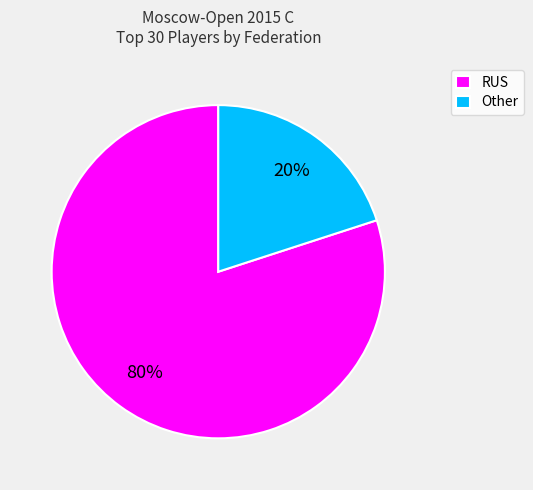

To the nearest percent, what is the difference between the RUS and Other slice percentages?

60%